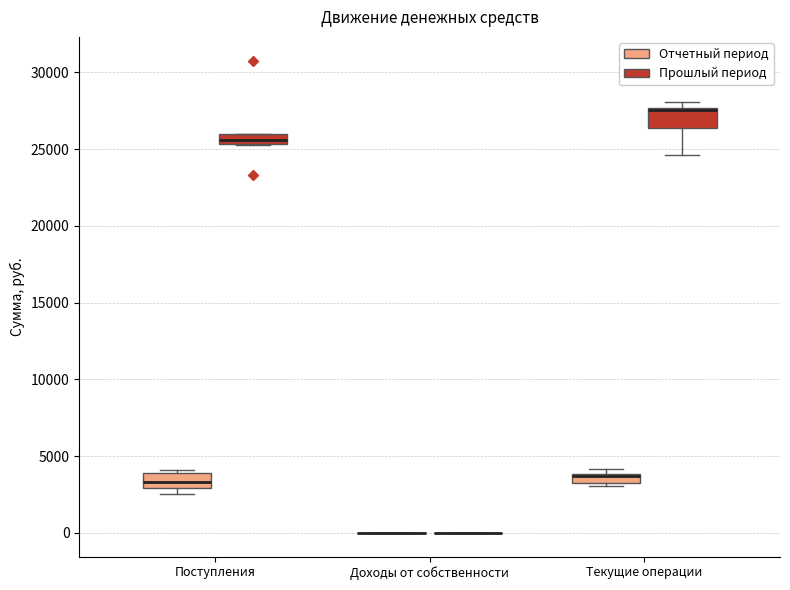

Where is the lower edge of the box for Поступления (Прошлый период) on the y-axis? The values are not printed on the chart, so give them approximately, as read against the axis.

25500